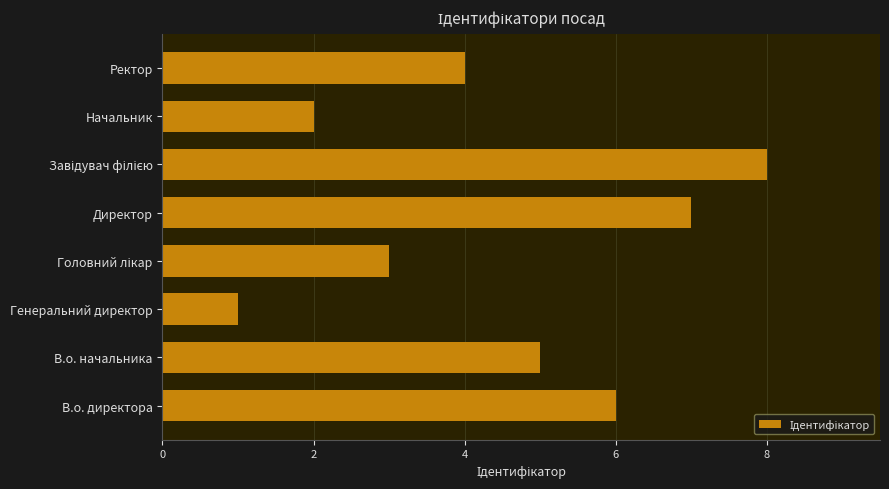

What is the maximum value shown in the chart?

8